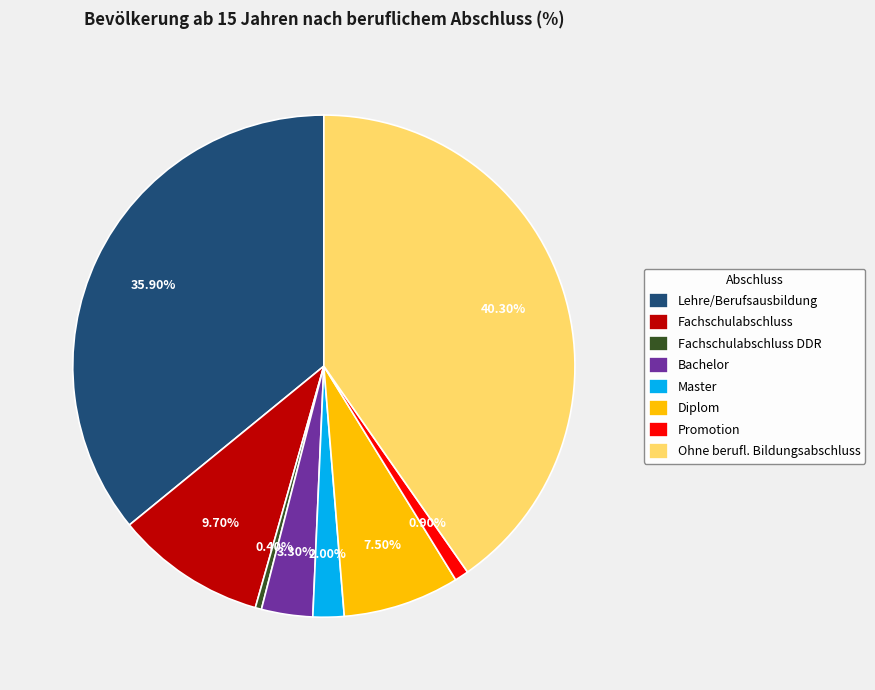

Between Fachschulabschluss and Diplom, which is larger?

Fachschulabschluss